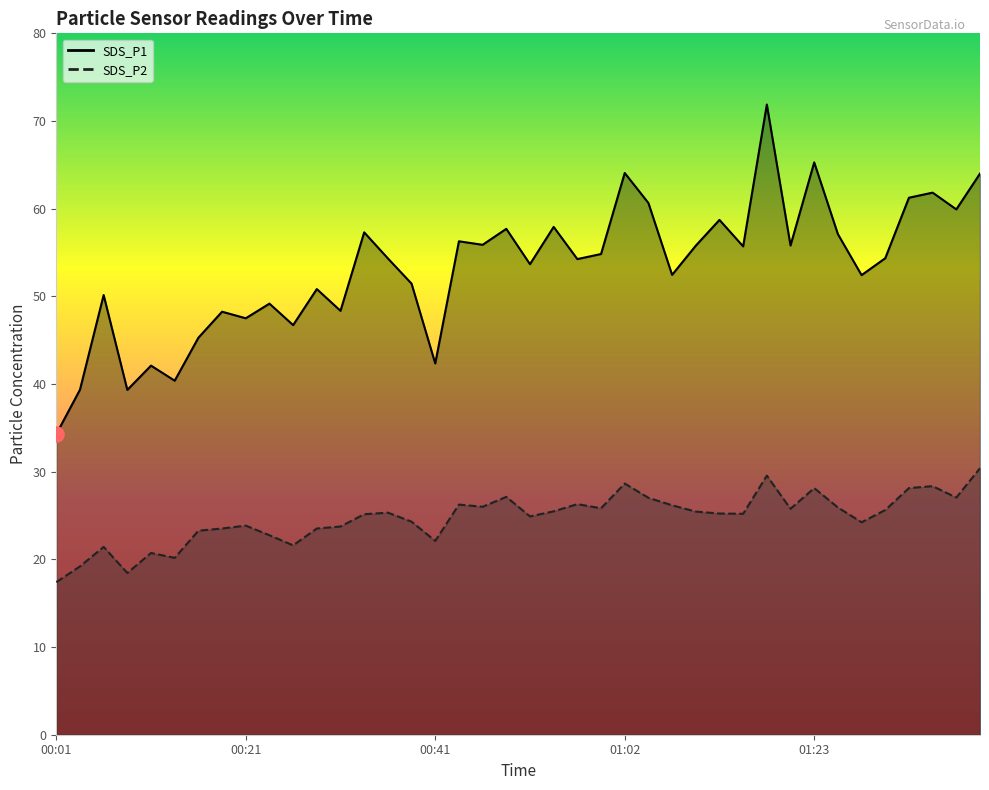

At how many categories does at least one series exceed 69?

1